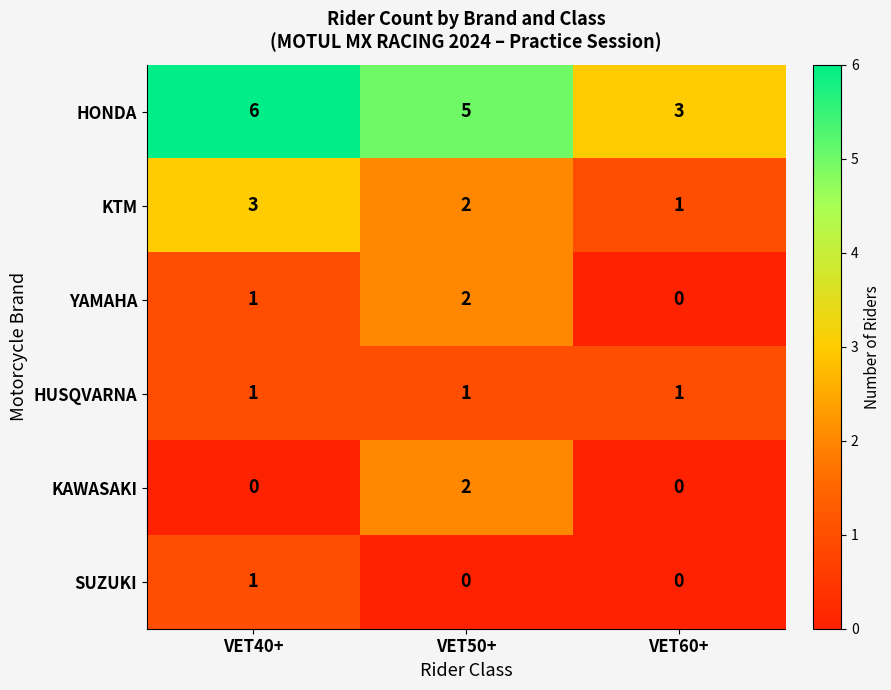

The SUZUKI series shows 0 at VET50+. True or false?

True